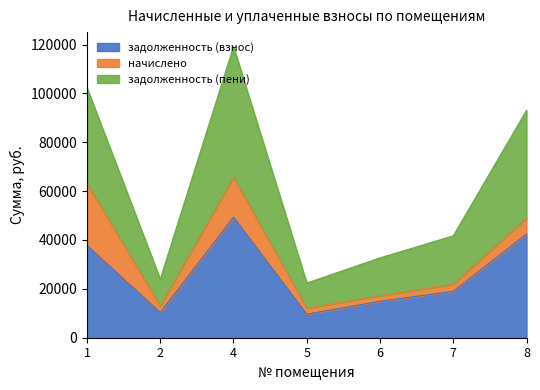

Which series has the largest total across all categories?

задолженность (пени)